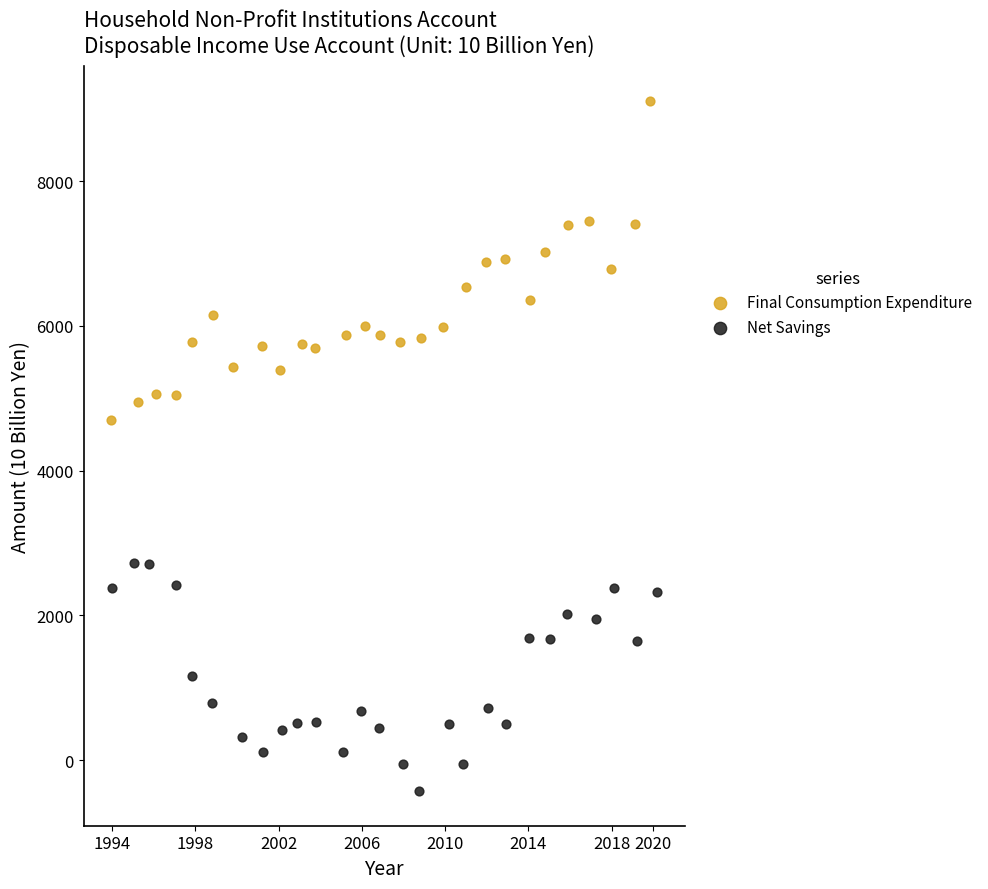

Which series reaches the maximum Y coordinate?

Final Consumption Expenditure